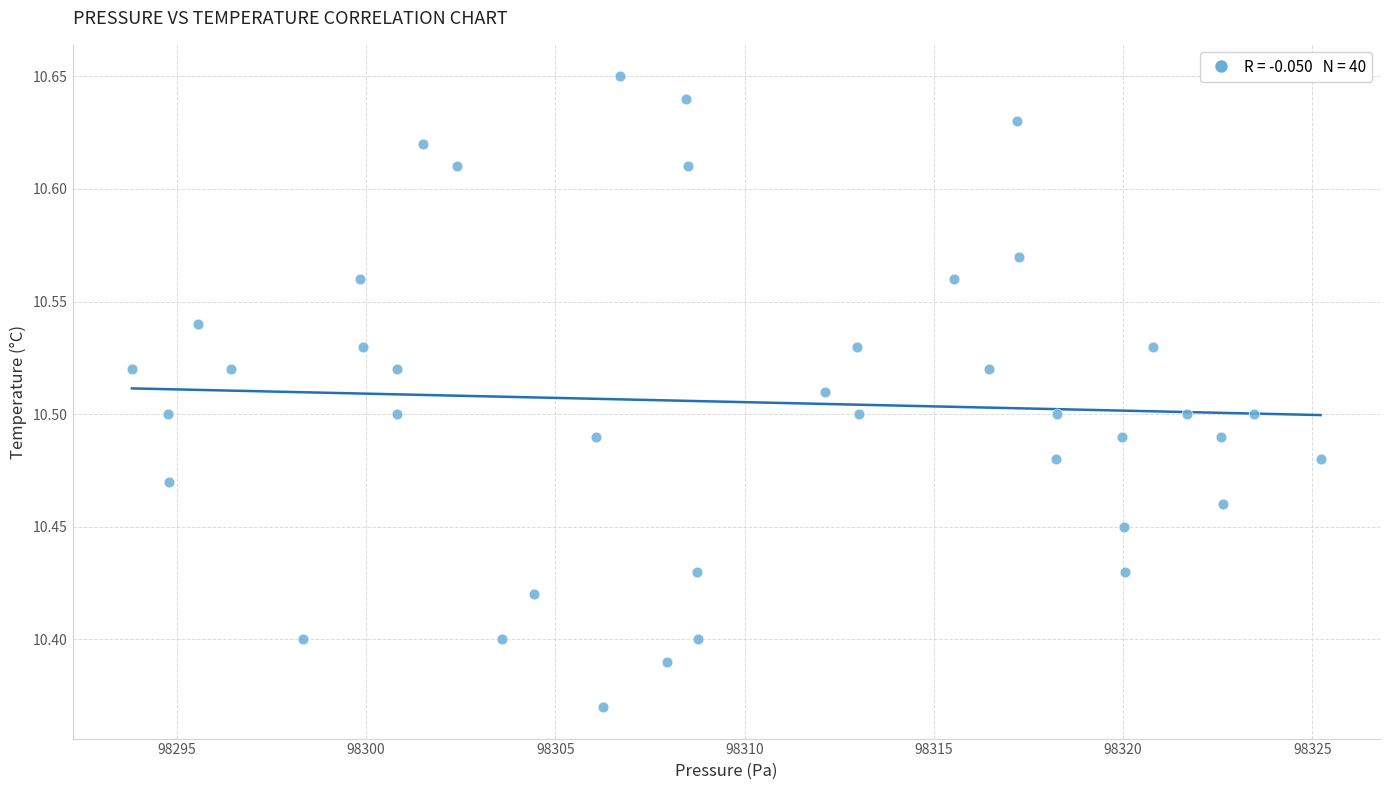

What is the range of X values (max minus min)?

31.4